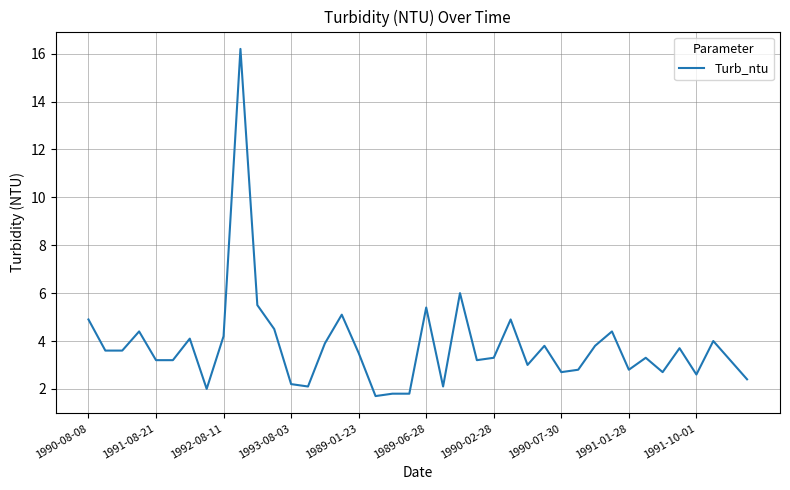

What is the minimum value shown in the chart?

1.7